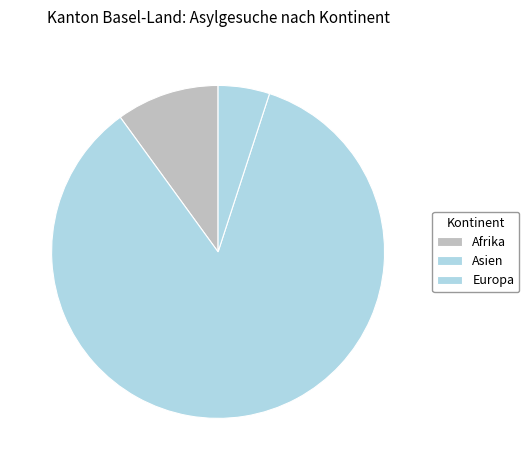

How many slices are in this pie chart?

3